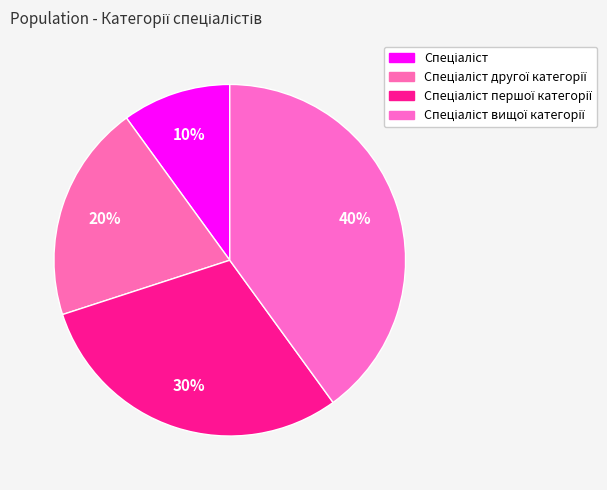

How many segments does this pie chart have?

4